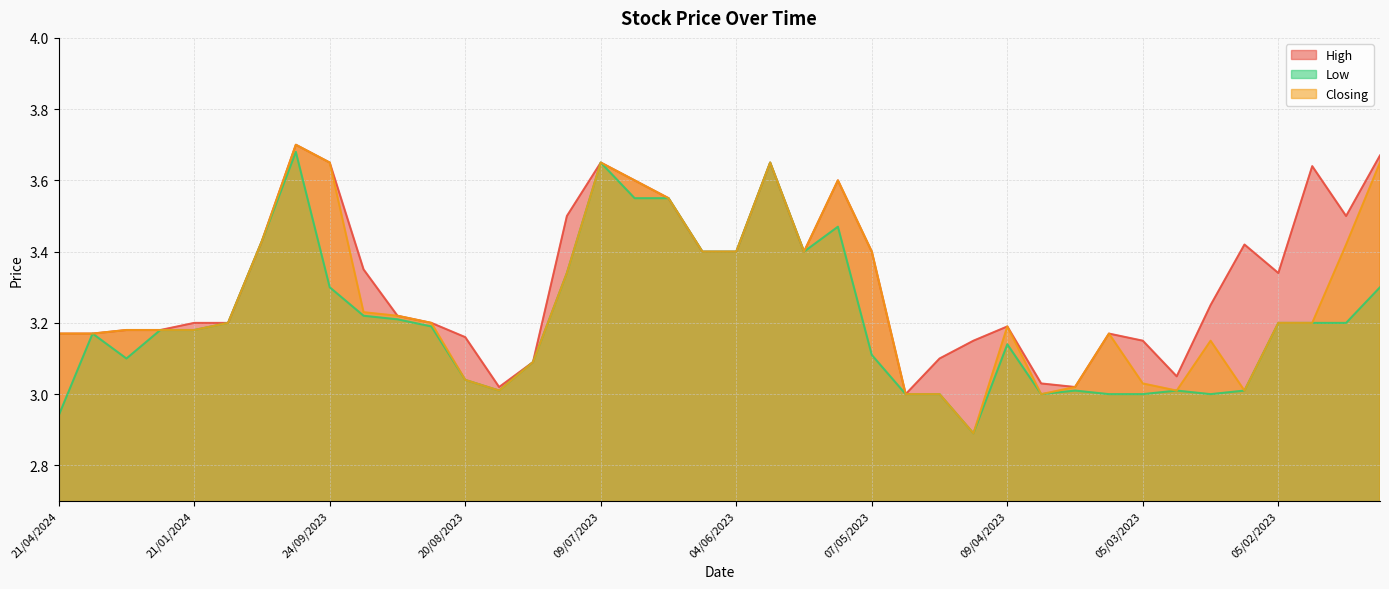

Between 14/05/2023 and 19/03/2023, which series saw the biggest shift?

High